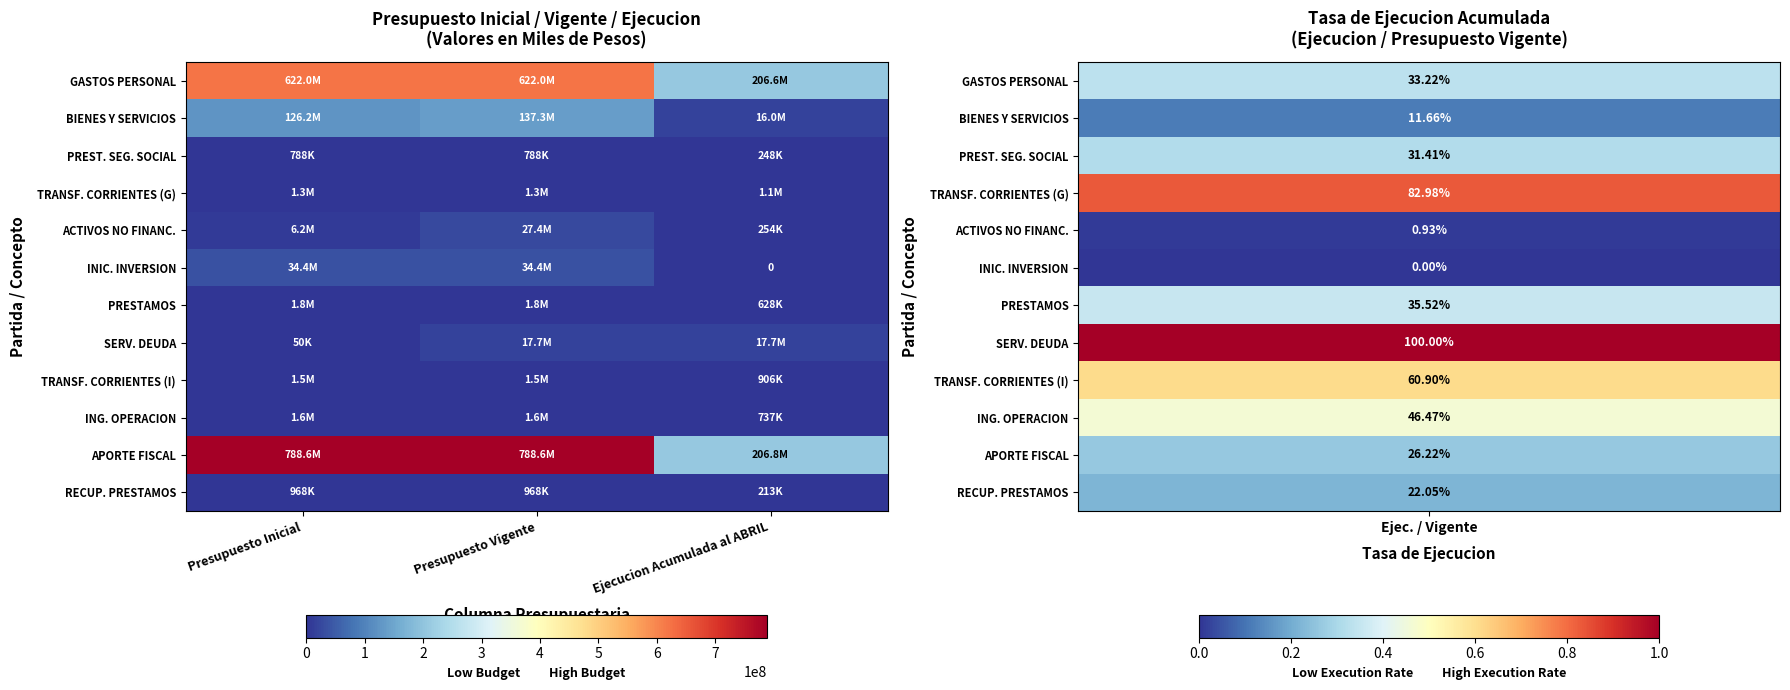

Is it true that PREST. SEG. SOCIAL equals 787940 at Presupuesto Vigente?

True